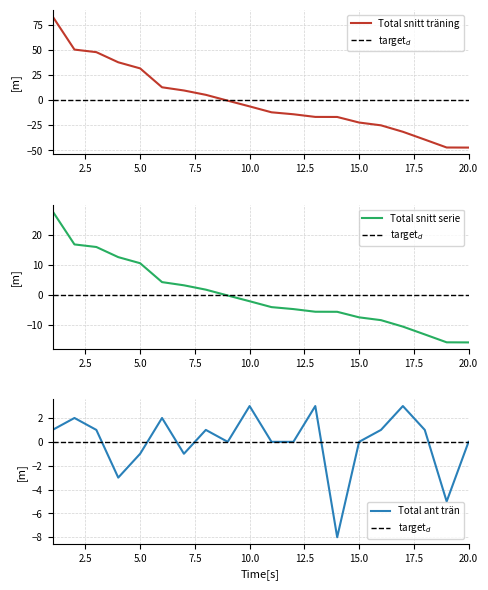

Rank the series at 8 from lowest to highest value.

Total ant trän, Total snitt serie, Total snitt träning